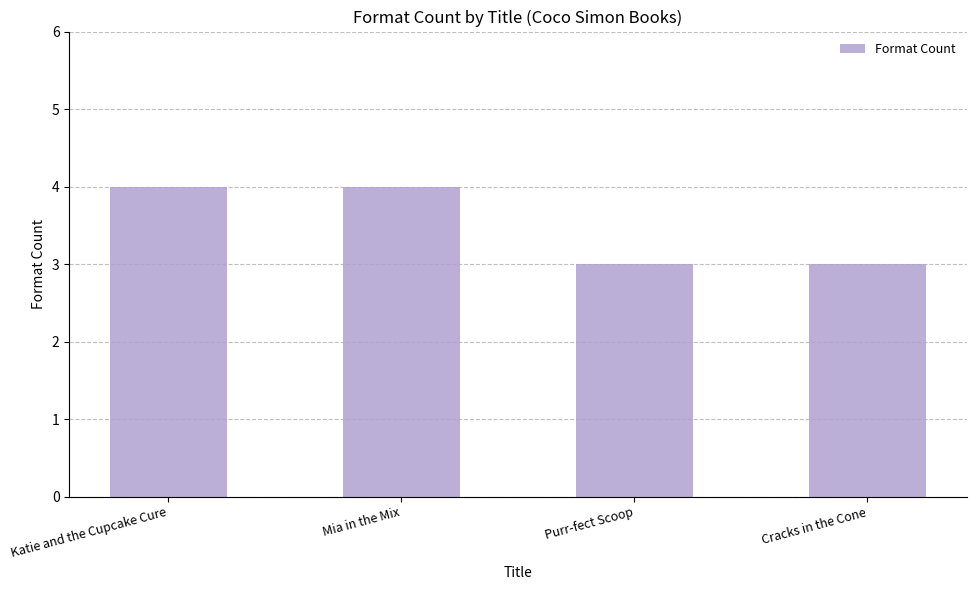

What is the minimum value shown in the chart?

3